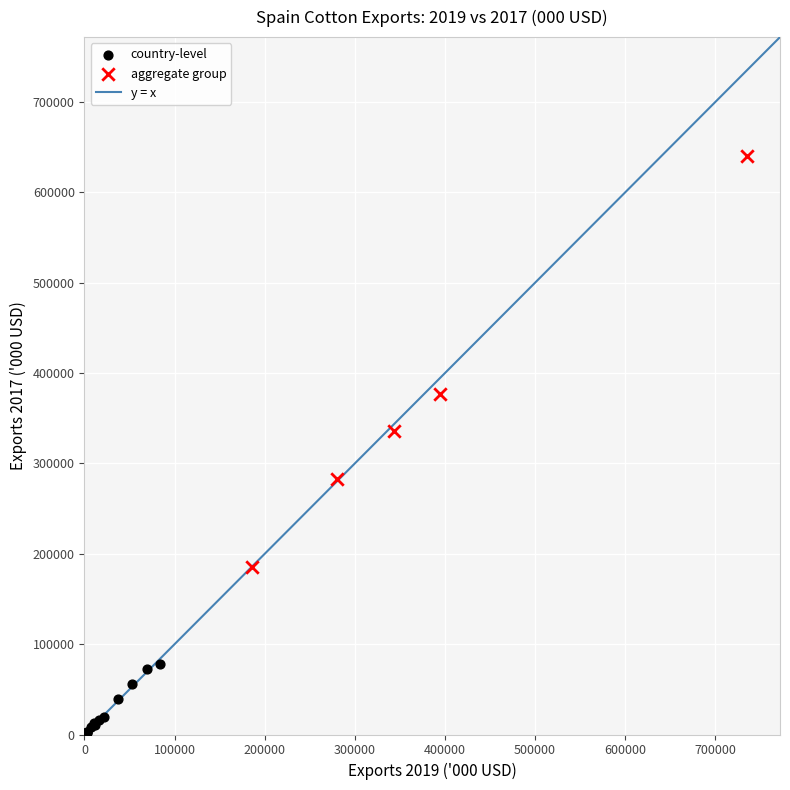

Which series contains the lowest Y value?

country-level